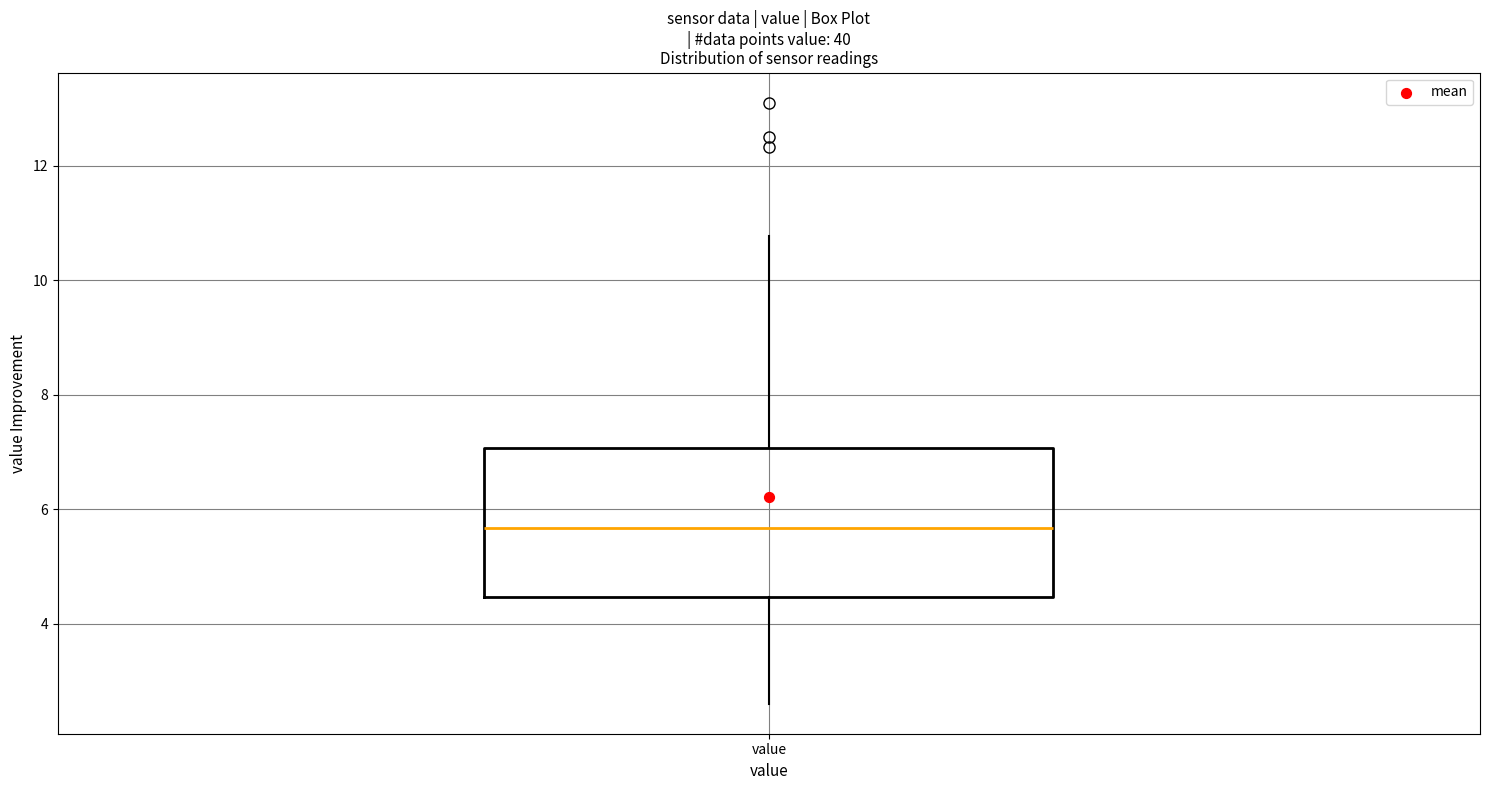

Transcribe this box plot: give where the median line is, the range the box spans, and where the two whiskers end, as read against the y-axis. The values are not printed on the chart, so give them approximately, as read against the axis.

median 5.6, box 4.4 to 7.0, whiskers 2.6 to 10.8